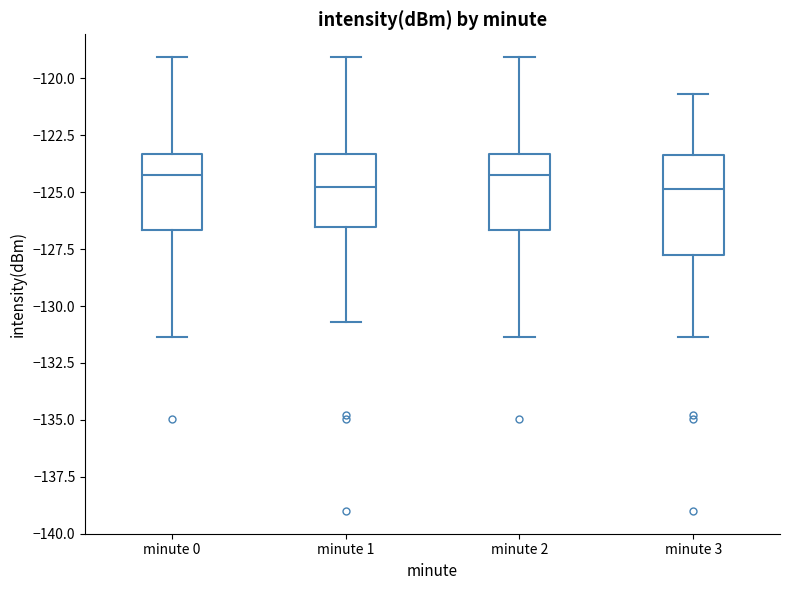

Comparing the boxes themselves (not the whiskers), which one is the tallest?

minute 3